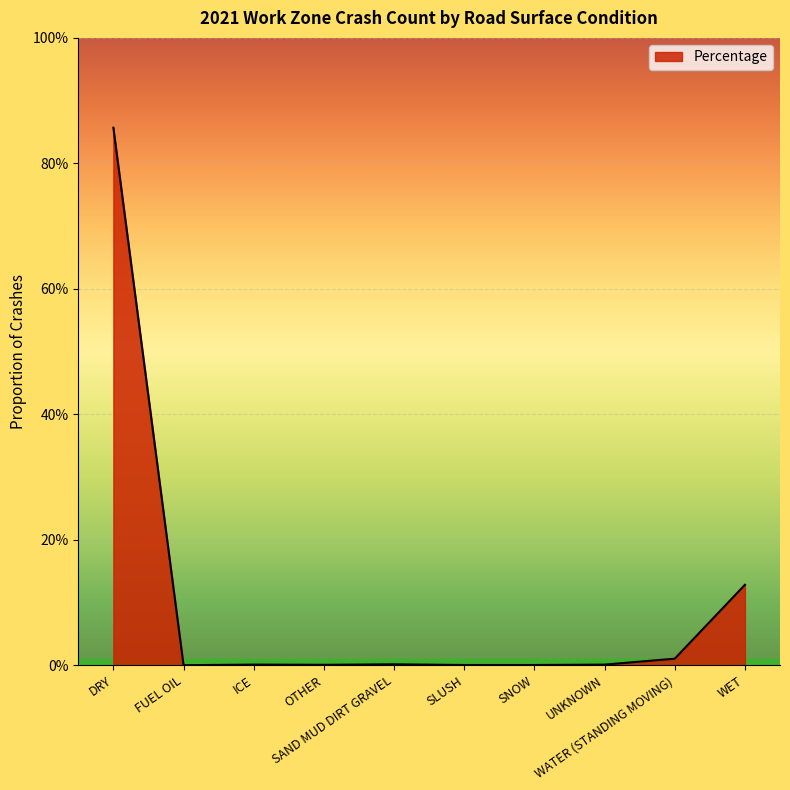

Where is the first local minimum?

FUEL OIL